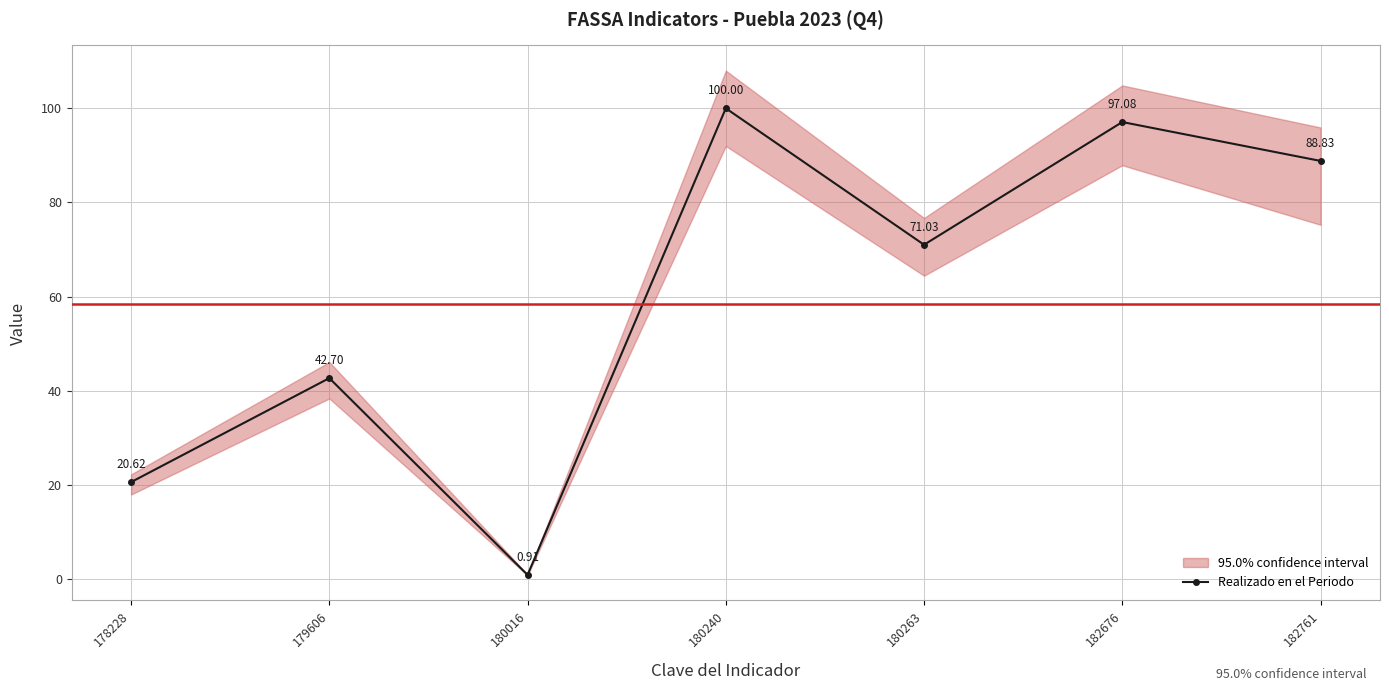

What is the sum of the values at 182676 and 180240?

197.1